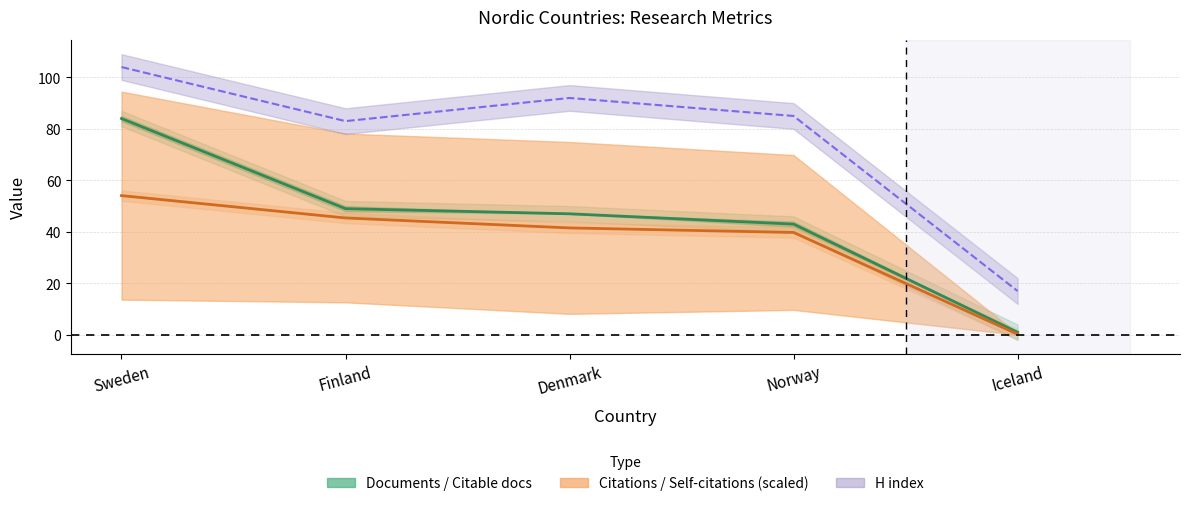

At which label does Citable documents reach its minimum?

Iceland